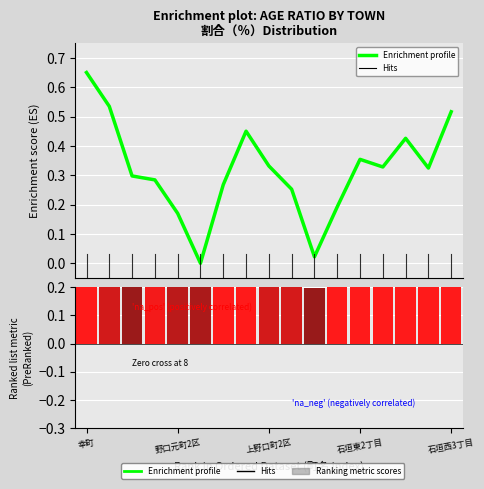

What is the difference between the maximum and second lowest values?

0.6